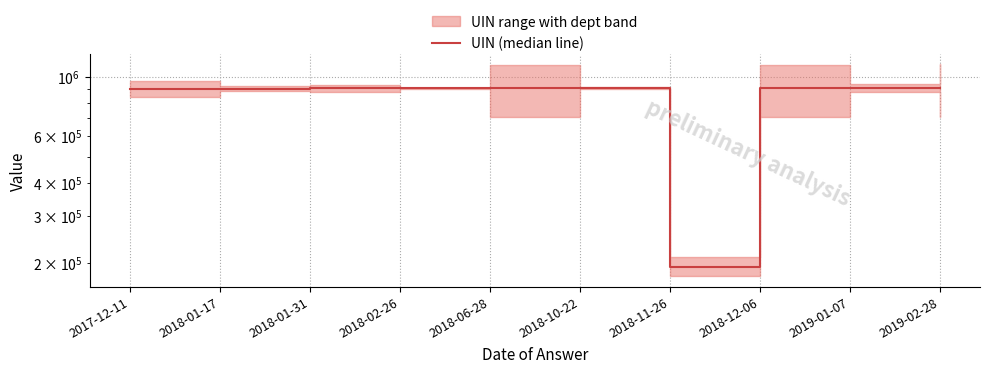

What is the sum of the values at 2018-02-26 and 2019-01-07?

1812393